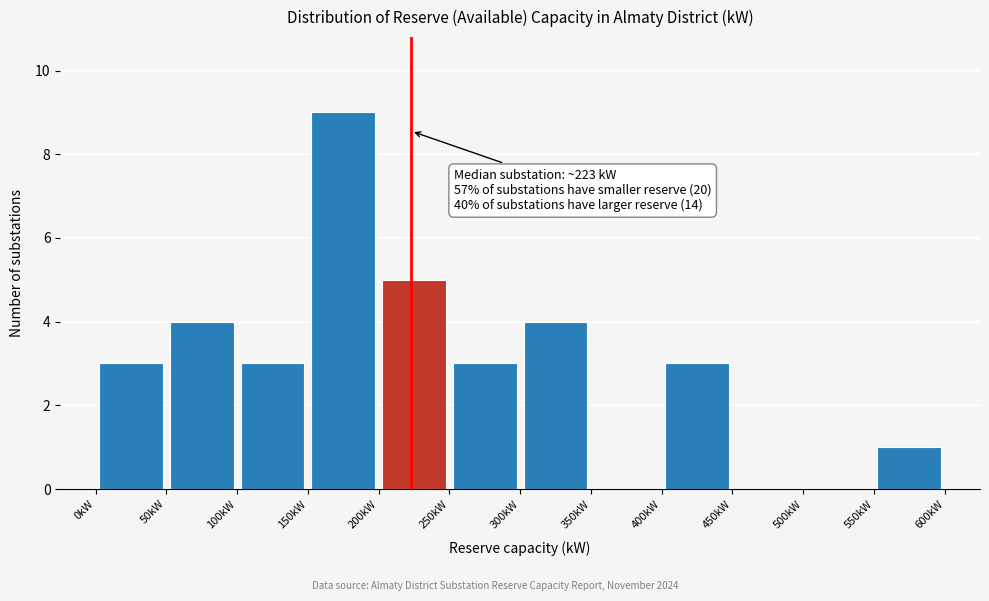

Which range on the x-axis has the tallest bar?

150 to 200